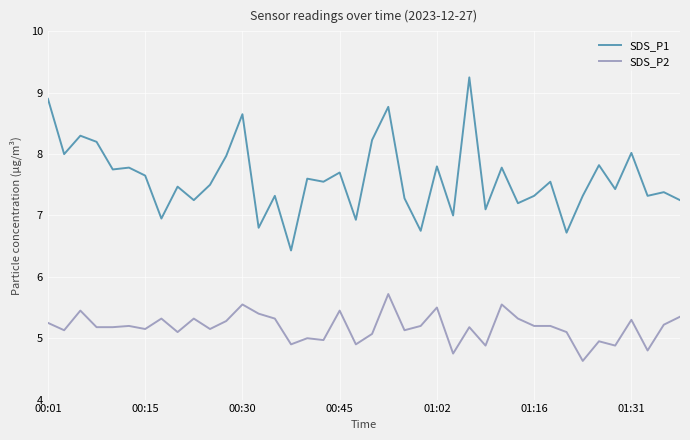

How many lines are shown in the chart?

2